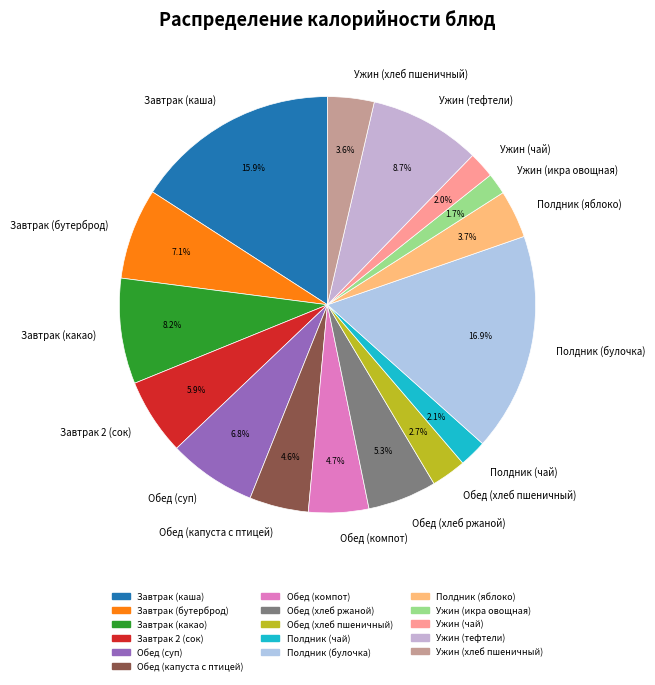

Which has a higher value, Завтрак (бутерброд) or Ужин (икра овощная)?

Завтрак (бутерброд)